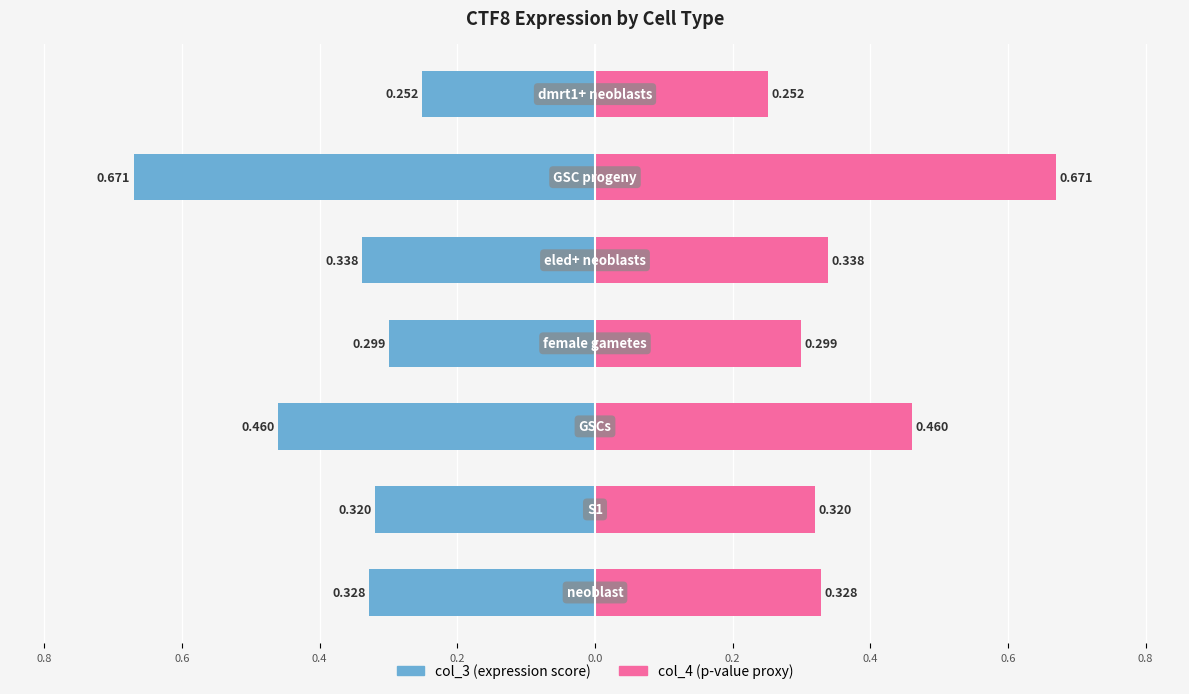

The col_3 series shows -0.3 at 0.0. True or false?

True